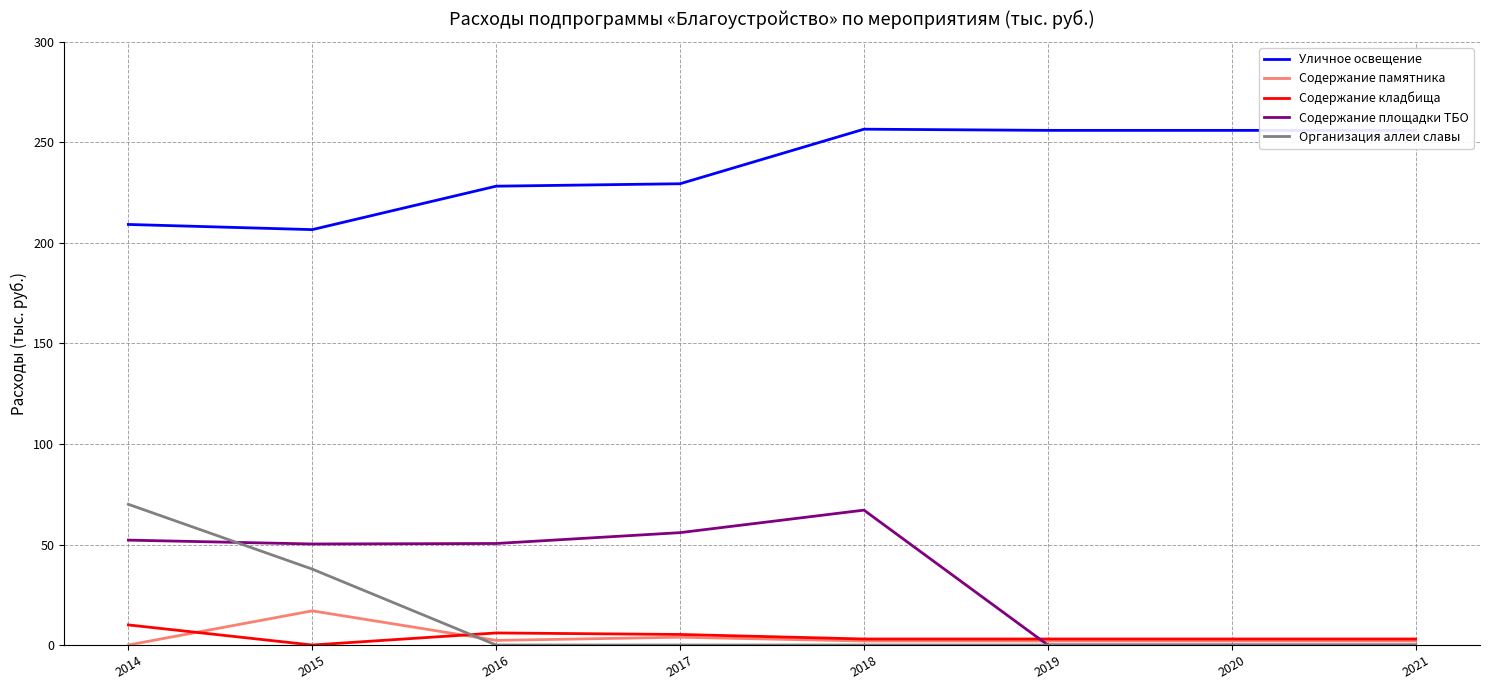

Does the chart have visible grid lines?

Yes